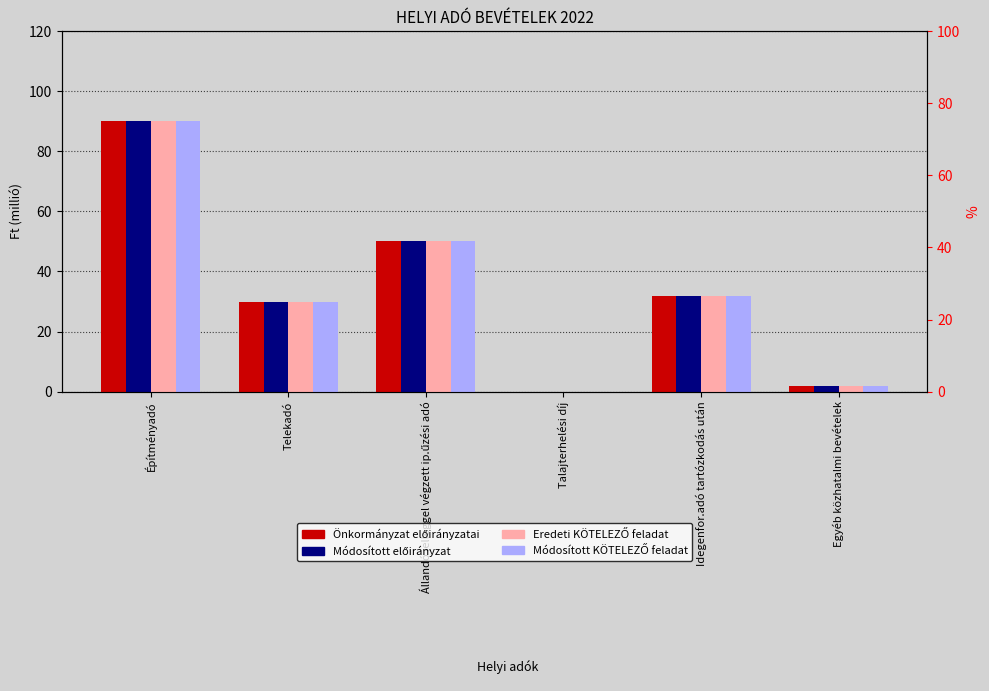

Reading right to left, transcribe all the data shown in this chart.

Önkormányzat előirányzatai: 2	32	0	50	30	90
Önkormányzat módosított előirányzatai: 2	32	0	50	30	90
Eredeti előirányzatból KÖTELEZŐ feladat: 2	32	0	50	30	90
Módosított előirányzatból KÖTELEZŐ feladat: 2	32	0	50	30	90